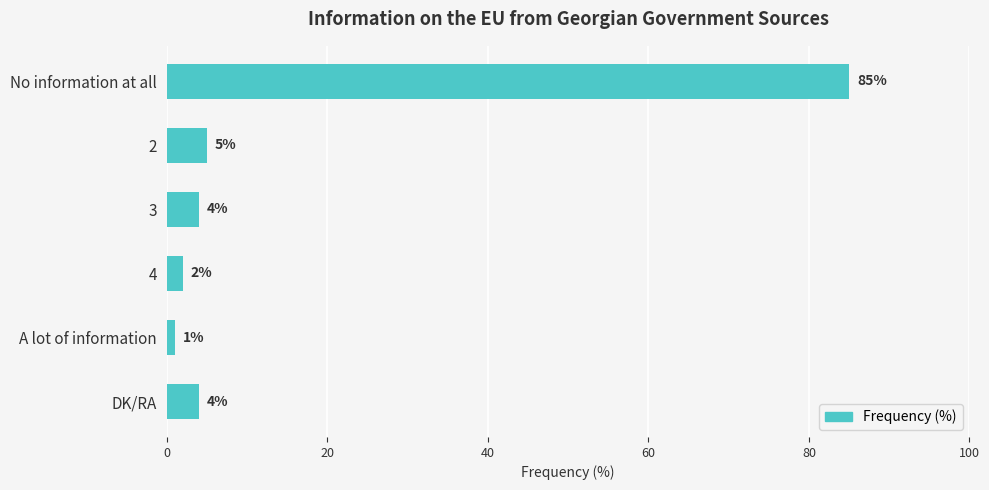

What is the value of the 6th bar from the top?

4